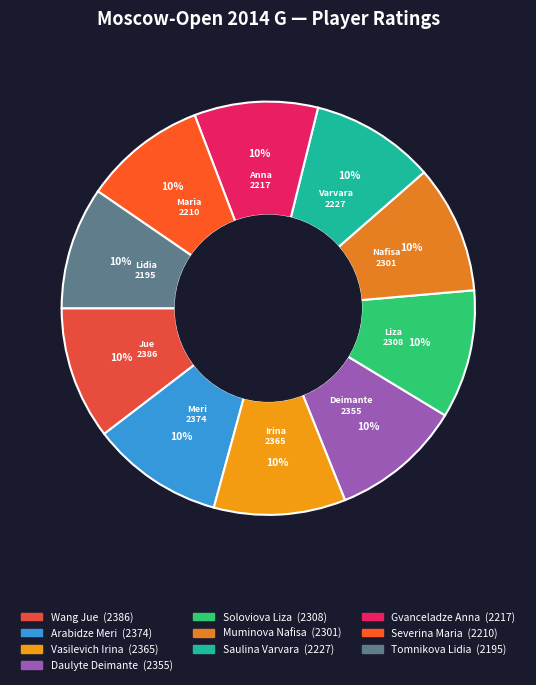

To the nearest percent, what portion does Daulyte Deimante represent?

10%